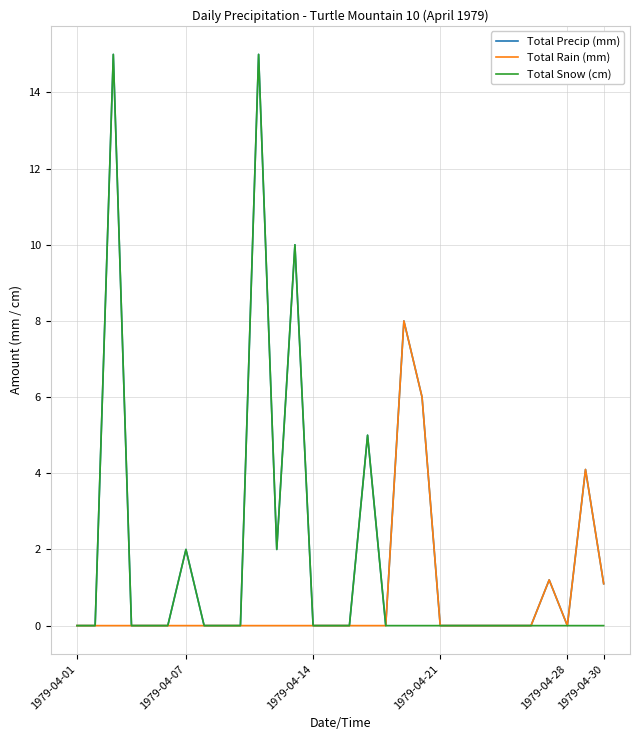

Rank the series by their average value, from highest to lowest.

Total Precip (mm), Total Snow (cm), Total Rain (mm)